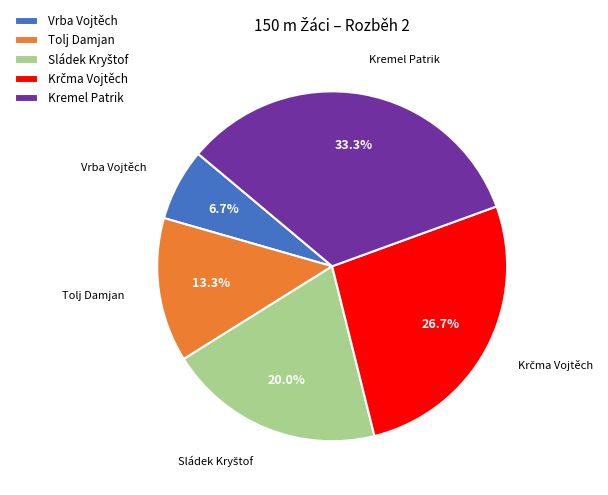

Which has a higher value, Tolj Damjan or Kremel Patrik?

Kremel Patrik